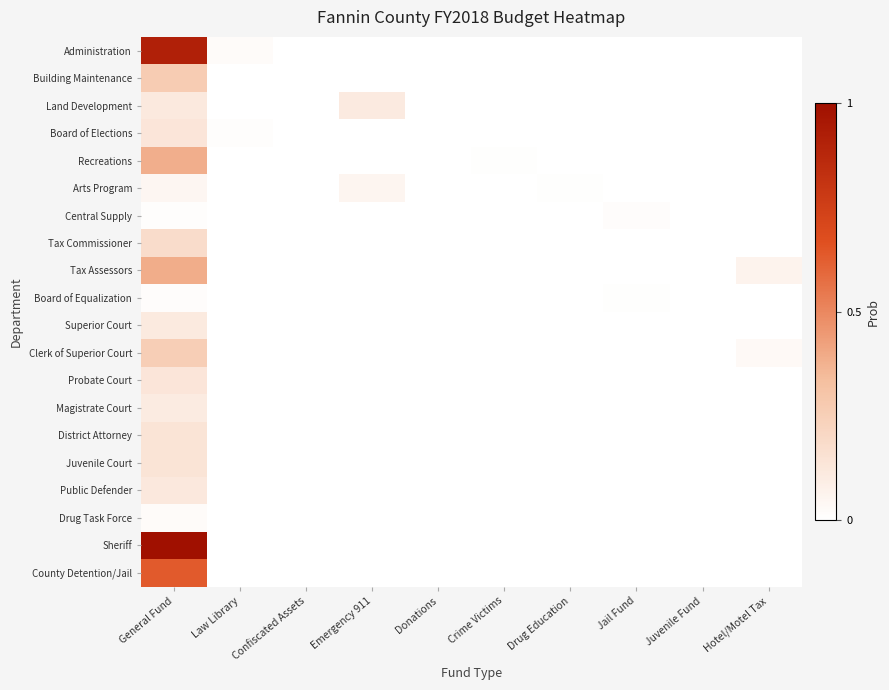

Reading right to left, list all the values displayed in this chart.

Administration: Hotel/Motel Tax=0.0	Juvenile Fund=0.0	Jail Fund=0.0	Drug Education=0.0	Crime Victims=0.0	Donations=0.0	Emergency 911=0.0	Confiscated Assets=0.0	Law Library=0.0	General Fund=0.9
Building Maintenance: Hotel/Motel Tax=0.0	Juvenile Fund=0.0	Jail Fund=0.0	Drug Education=0.0	Crime Victims=0.0	Donations=0.0	Emergency 911=0.0	Confiscated Assets=0.0	Law Library=0.0	General Fund=0.3
Land Development: Hotel/Motel Tax=0.0	Juvenile Fund=0.0	Jail Fund=0.0	Drug Education=0.0	Crime Victims=0.0	Donations=0.0	Emergency 911=0.1	Confiscated Assets=0.0	Law Library=0.0	General Fund=0.1
Board of Elections: Hotel/Motel Tax=0.0	Juvenile Fund=0.0	Jail Fund=0.0	Drug Education=0.0	Crime Victims=0.0	Donations=0.0	Emergency 911=0.0	Confiscated Assets=0.0	Law Library=0.0	General Fund=0.1
Recreations: Hotel/Motel Tax=0.0	Juvenile Fund=0.0	Jail Fund=0.0	Drug Education=0.0	Crime Victims=0.0	Donations=0.0	Emergency 911=0.0	Confiscated Assets=0.0	Law Library=0.0	General Fund=0.4
Arts Program: Hotel/Motel Tax=0.0	Juvenile Fund=0.0	Jail Fund=0.0	Drug Education=0.0	Crime Victims=0.0	Donations=0.0	Emergency 911=0.1	Confiscated Assets=0.0	Law Library=0.0	General Fund=0.0
Central Supply: Hotel/Motel Tax=0.0	Juvenile Fund=0.0	Jail Fund=0.0	Drug Education=0.0	Crime Victims=0.0	Donations=0.0	Emergency 911=0.0	Confiscated Assets=0.0	Law Library=0.0	General Fund=0.0
Tax Commissioner: Hotel/Motel Tax=0.0	Juvenile Fund=0.0	Jail Fund=0.0	Drug Education=0.0	Crime Victims=0.0	Donations=0.0	Emergency 911=0.0	Confiscated Assets=0.0	Law Library=0.0	General Fund=0.2
Tax Assessors: Hotel/Motel Tax=0.1	Juvenile Fund=0.0	Jail Fund=0.0	Drug Education=0.0	Crime Victims=0.0	Donations=0.0	Emergency 911=0.0	Confiscated Assets=0.0	Law Library=0.0	General Fund=0.4
Board of Equalization: Hotel/Motel Tax=0.0	Juvenile Fund=0.0	Jail Fund=0.0	Drug Education=0.0	Crime Victims=0.0	Donations=0.0	Emergency 911=0.0	Confiscated Assets=0.0	Law Library=0.0	General Fund=0.0
Superior Court: Hotel/Motel Tax=0.0	Juvenile Fund=0.0	Jail Fund=0.0	Drug Education=0.0	Crime Victims=0.0	Donations=0.0	Emergency 911=0.0	Confiscated Assets=0.0	Law Library=0.0	General Fund=0.1
Clerk of Superior Court: Hotel/Motel Tax=0.0	Juvenile Fund=0.0	Jail Fund=0.0	Drug Education=0.0	Crime Victims=0.0	Donations=0.0	Emergency 911=0.0	Confiscated Assets=0.0	Law Library=0.0	General Fund=0.3
Probate Court: Hotel/Motel Tax=0.0	Juvenile Fund=0.0	Jail Fund=0.0	Drug Education=0.0	Crime Victims=0.0	Donations=0.0	Emergency 911=0.0	Confiscated Assets=0.0	Law Library=0.0	General Fund=0.1
Magistrate Court: Hotel/Motel Tax=0.0	Juvenile Fund=0.0	Jail Fund=0.0	Drug Education=0.0	Crime Victims=0.0	Donations=0.0	Emergency 911=0.0	Confiscated Assets=0.0	Law Library=0.0	General Fund=0.1
District Attorney: Hotel/Motel Tax=0.0	Juvenile Fund=0.0	Jail Fund=0.0	Drug Education=0.0	Crime Victims=0.0	Donations=0.0	Emergency 911=0.0	Confiscated Assets=0.0	Law Library=0.0	General Fund=0.1
Juvenile Court: Hotel/Motel Tax=0.0	Juvenile Fund=0.0	Jail Fund=0.0	Drug Education=0.0	Crime Victims=0.0	Donations=0.0	Emergency 911=0.0	Confiscated Assets=0.0	Law Library=0.0	General Fund=0.1
Public Defender: Hotel/Motel Tax=0.0	Juvenile Fund=0.0	Jail Fund=0.0	Drug Education=0.0	Crime Victims=0.0	Donations=0.0	Emergency 911=0.0	Confiscated Assets=0.0	Law Library=0.0	General Fund=0.1
Drug Task Force: Hotel/Motel Tax=0.0	Juvenile Fund=0.0	Jail Fund=0.0	Drug Education=0.0	Crime Victims=0.0	Donations=0.0	Emergency 911=0.0	Confiscated Assets=0.0	Law Library=0.0	General Fund=0.0
Sheriff: Hotel/Motel Tax=0.0	Juvenile Fund=0.0	Jail Fund=0.0	Drug Education=0.0	Crime Victims=0.0	Donations=0.0	Emergency 911=0.0	Confiscated Assets=0.0	Law Library=0.0	General Fund=1.0
County Detention/Jail: Hotel/Motel Tax=0.0	Juvenile Fund=0.0	Jail Fund=0.0	Drug Education=0.0	Crime Victims=0.0	Donations=0.0	Emergency 911=0.0	Confiscated Assets=0.0	Law Library=0.0	General Fund=0.6